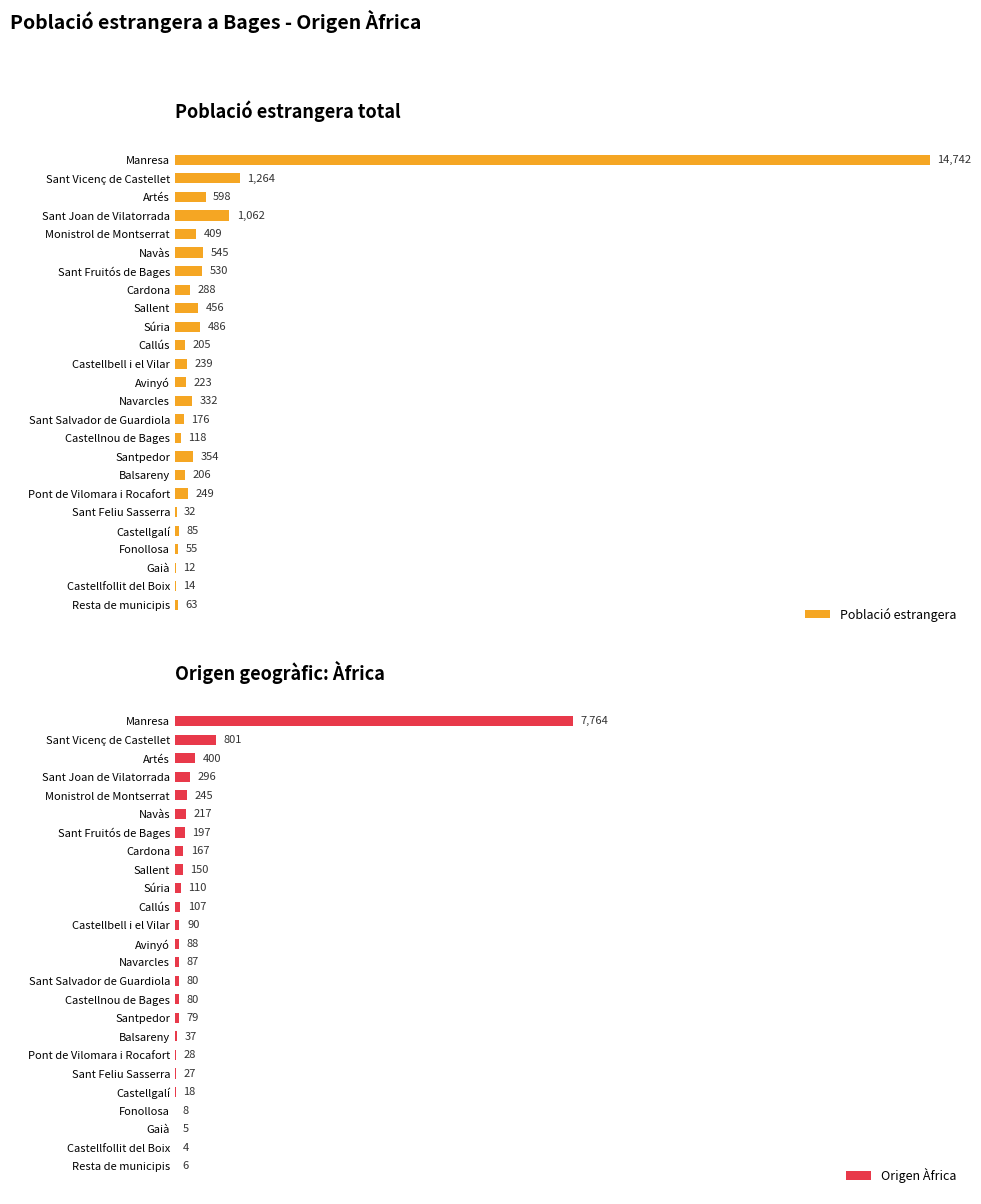

At which label does Origen Àfrica reach its peak?

Manresa